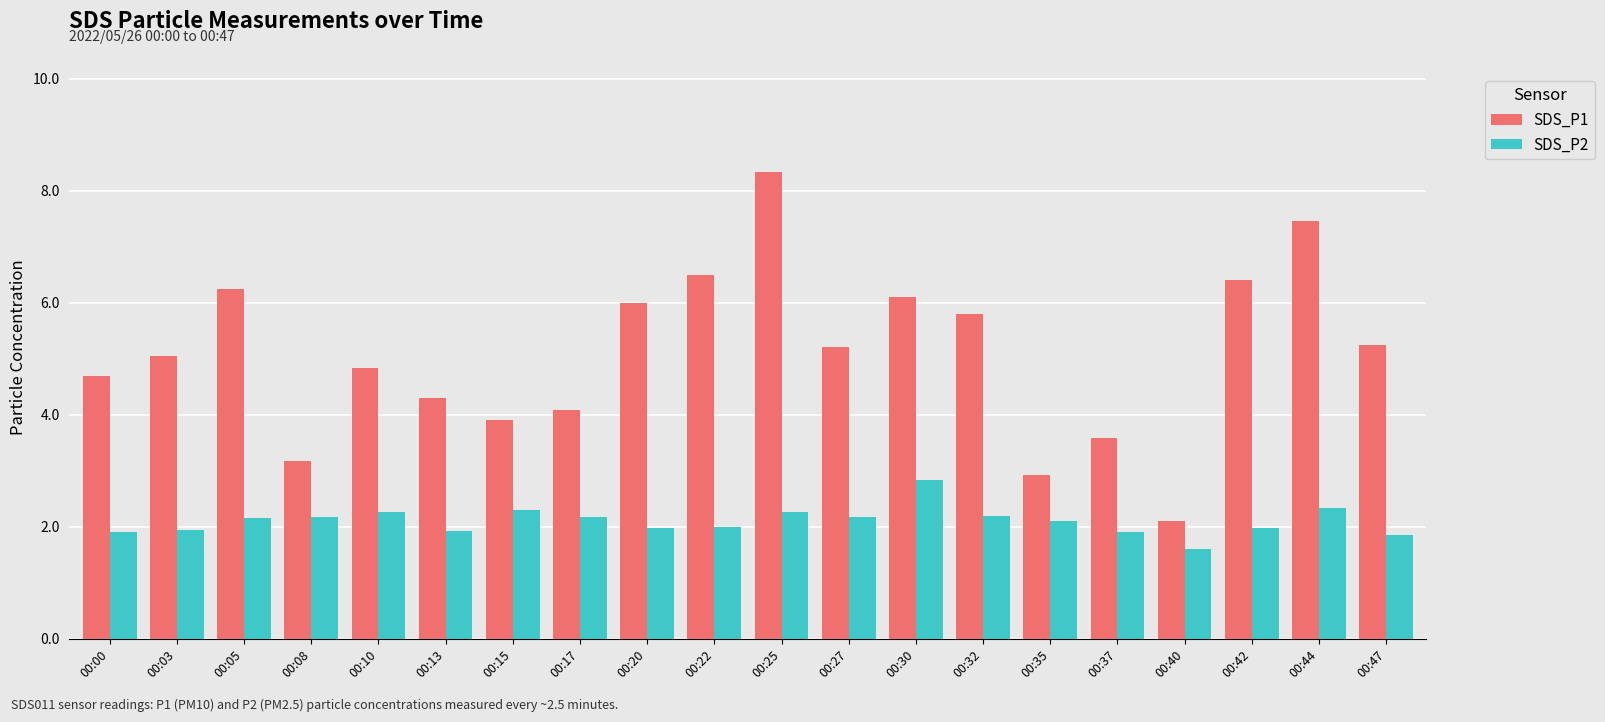

What are all the series names shown in the legend?

SDS_P1, SDS_P2